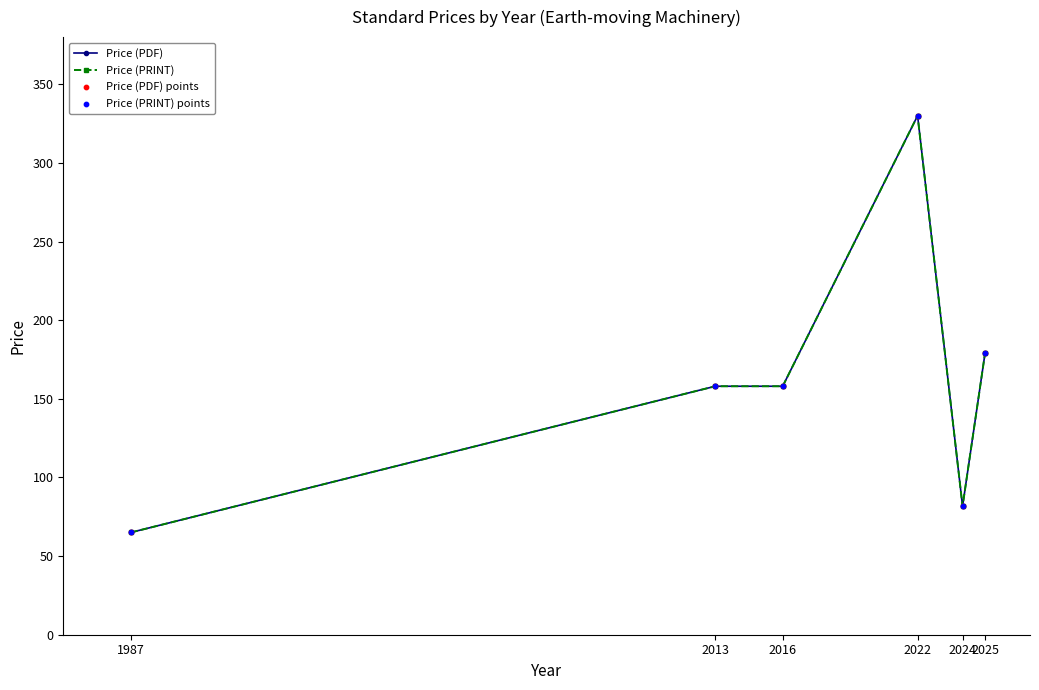

Is the value of Price (PRINT) at 2025 greater than the value of Price (PDF) at 2025?

No